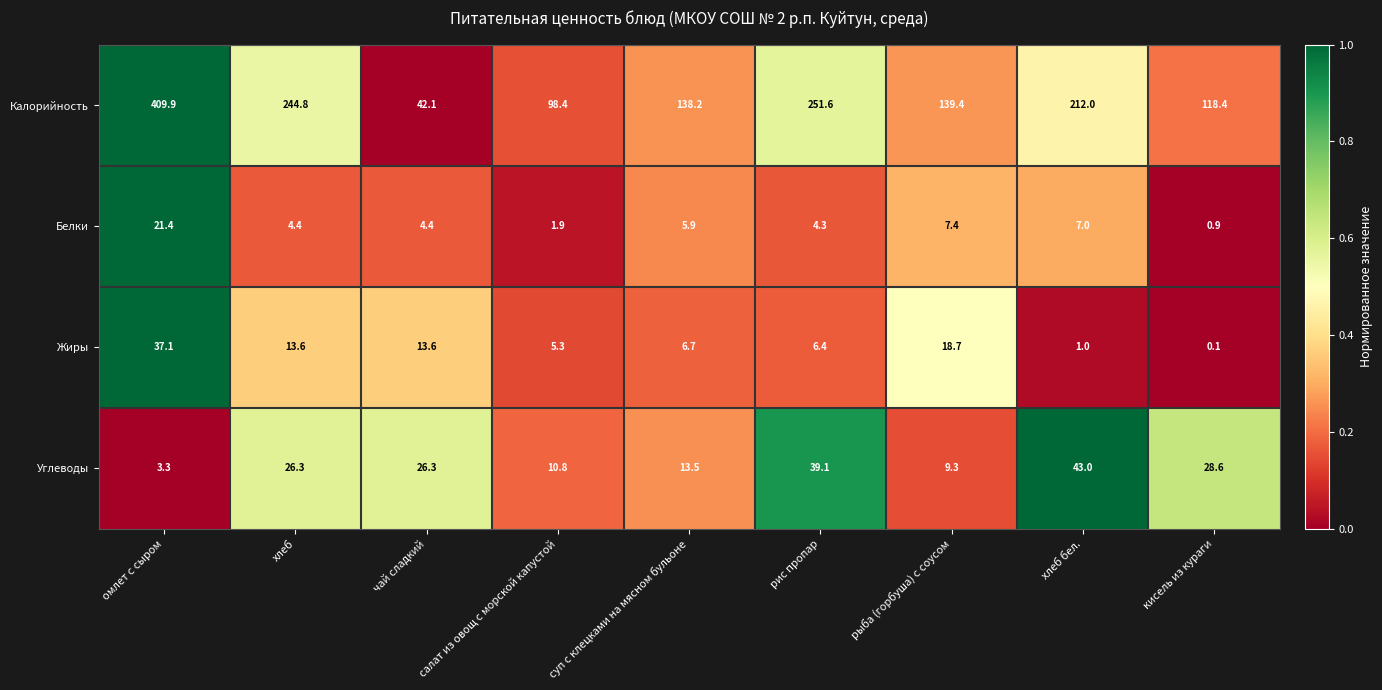

What is the sum of the Калорийность values at хлеб and салат из овощ с морской капустой?

343.2